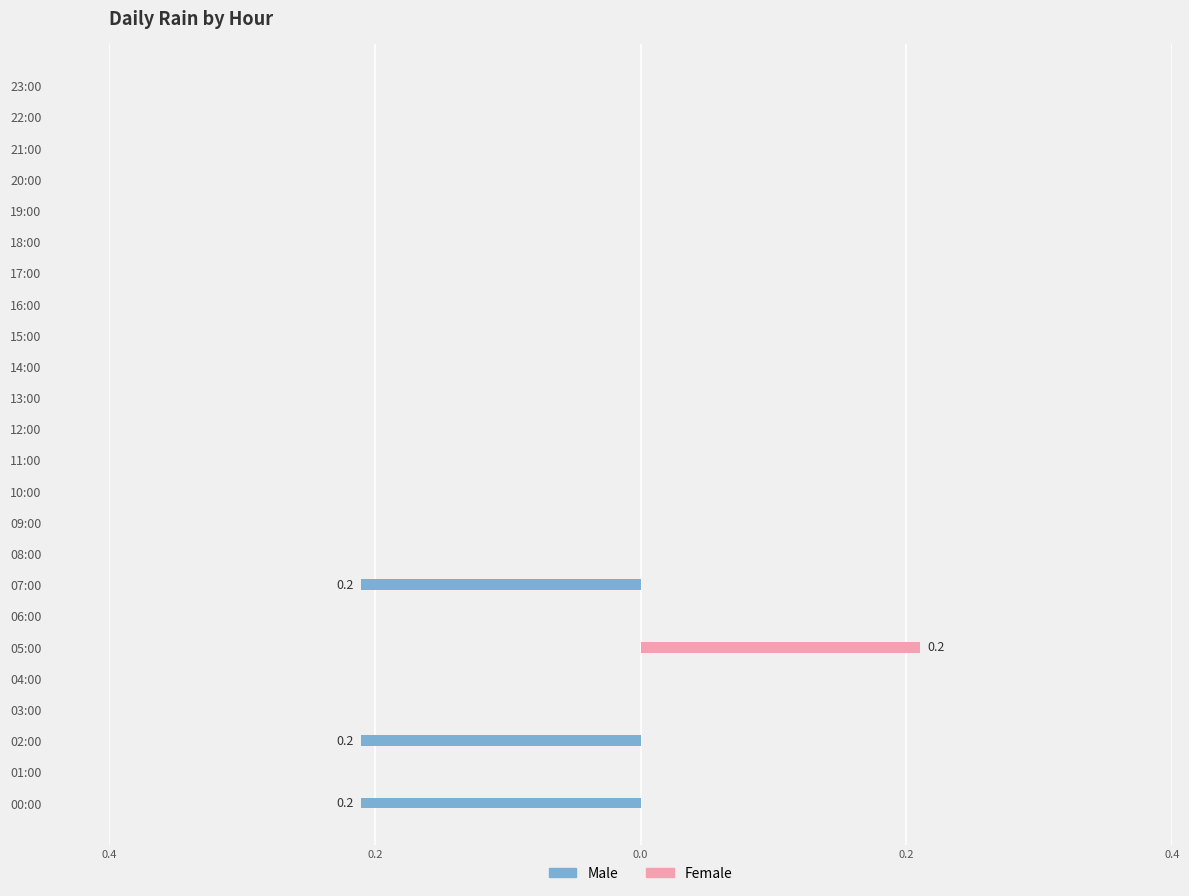

Rank the series by their maximum value, from highest to lowest.

Female, Male